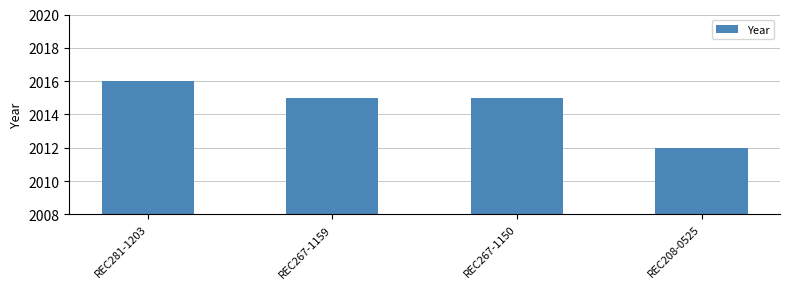

Count the number of data series in this chart.

1